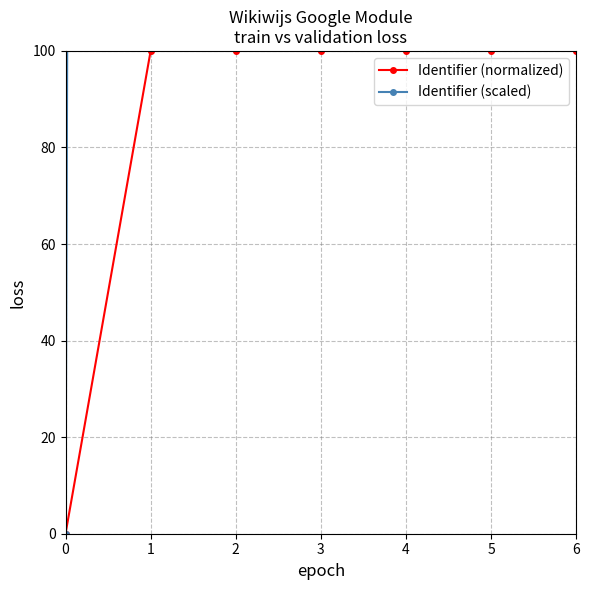

How many data points in Identifier (normalized) are above 99?

6